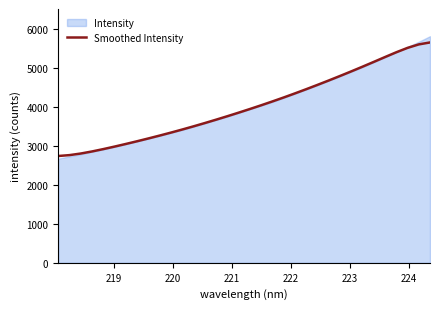

Reading right to left, list all the values displayed in this chart.

5663.8	5613.4	5523.8	5410.9	5288.2	5163.6	5040.4	4919.7	4801.6	4686.0	4572.8	4462.1	4354.2	4249.2	4147.4	4048.7	3952.7	3859.0	3767.6	3678.5	3591.8	3507.5	3425.9	3347.0	3270.7	3196.6	3124.7	3054.9	2987.3	2922.6	2862.1	2808.8	2767.7	2745.0